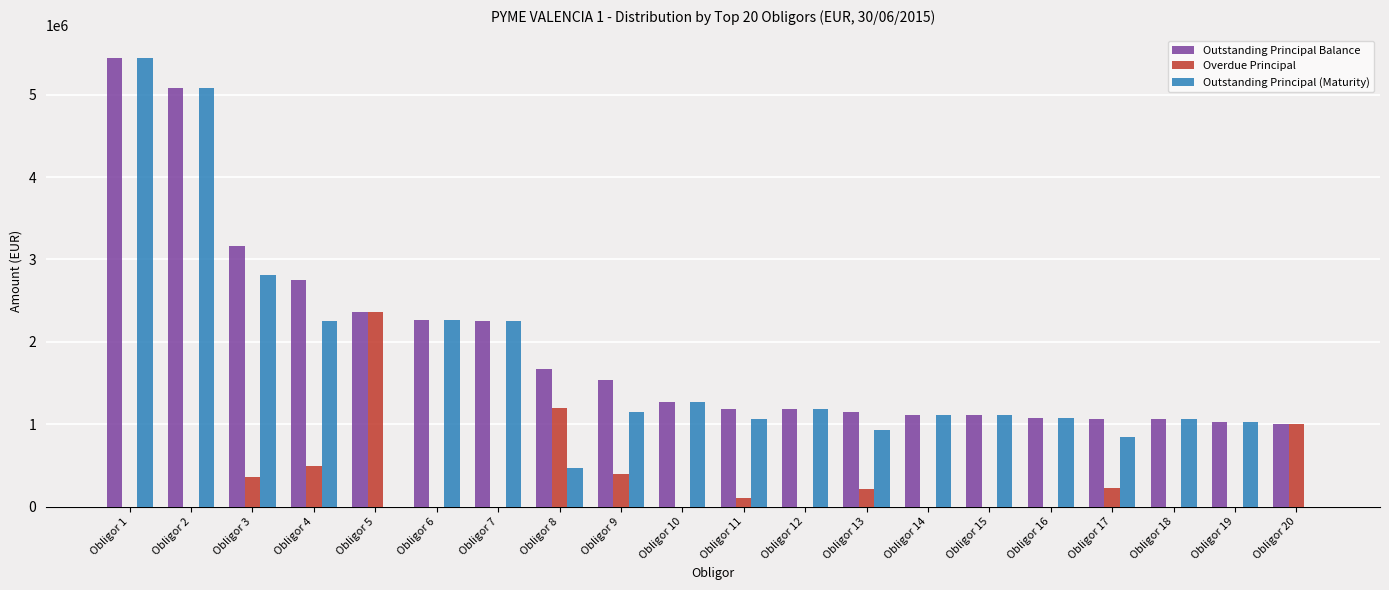

What is the sum of all Outstanding Principal Balance values?

38778562.7